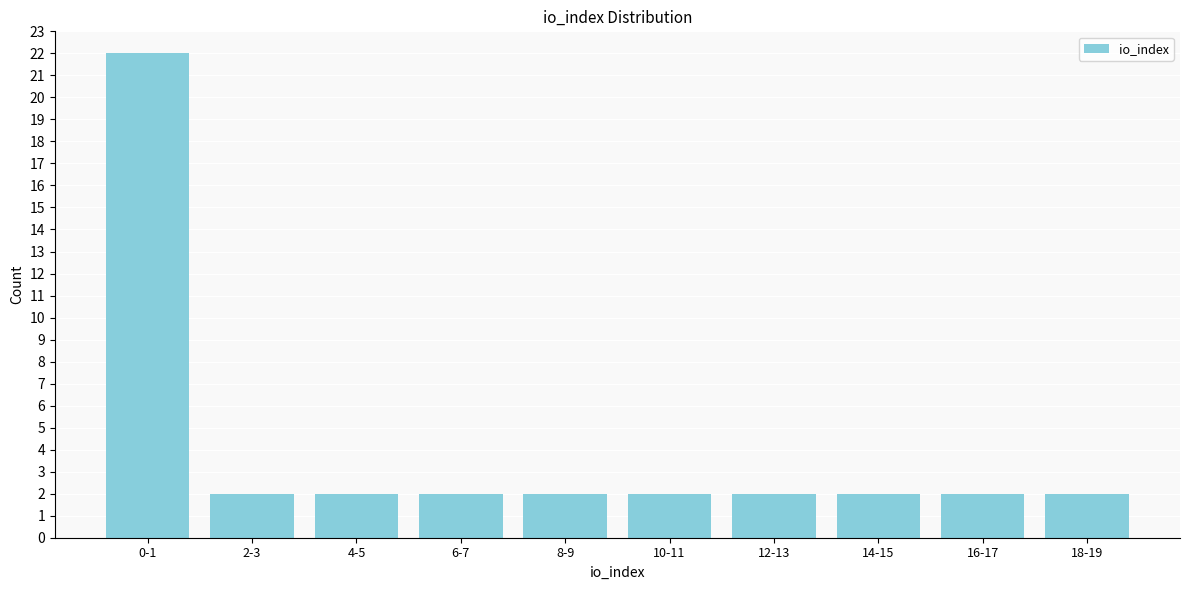

Reading left to right, extract all data points from this chart.

0-1=22	2-3=2	4-5=2	6-7=2	8-9=2	10-11=2	12-13=2	14-15=2	16-17=2	18-19=2